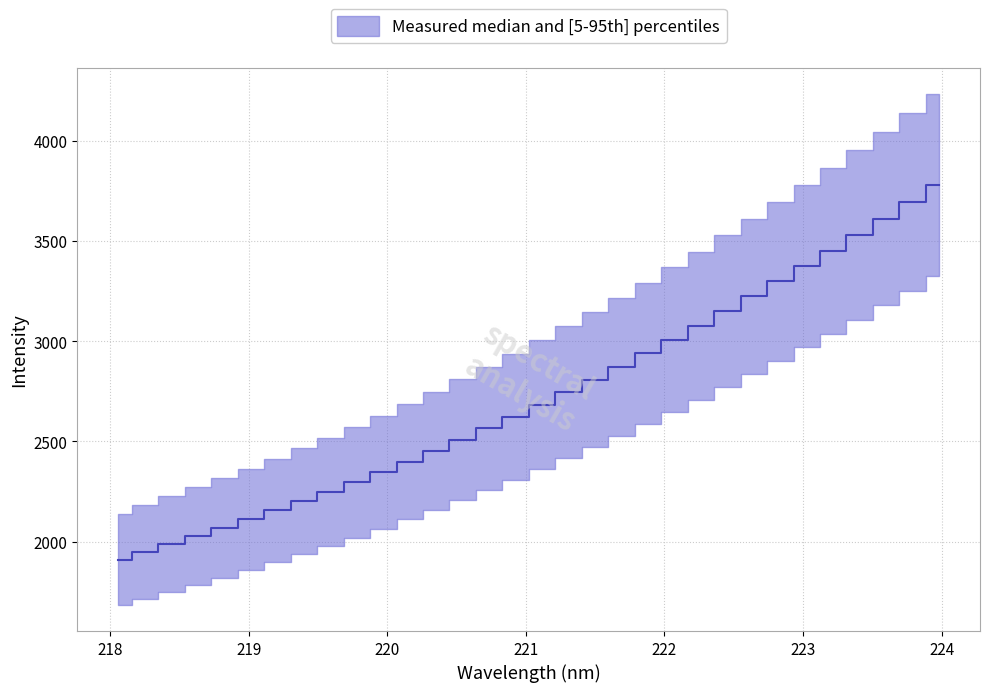

What is the maximum value shown in the chart?

3780.8